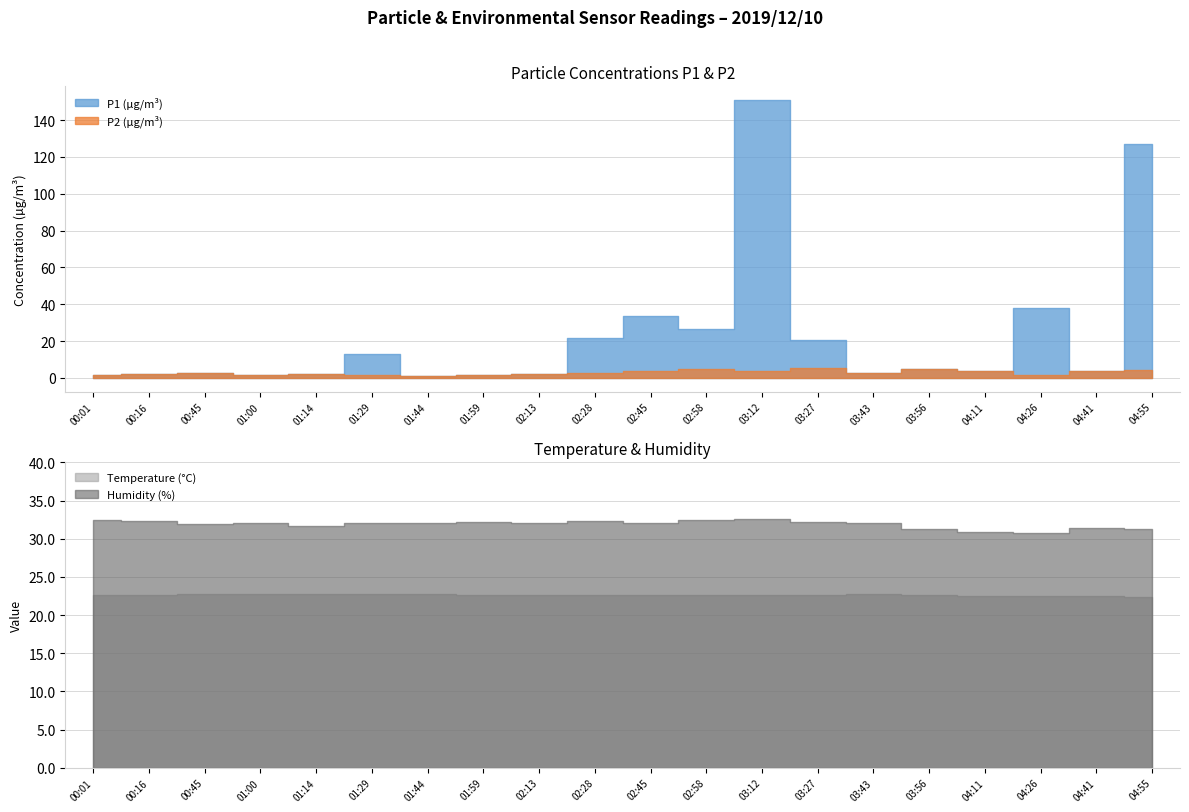

Which series has the largest total across all categories?

Humidity